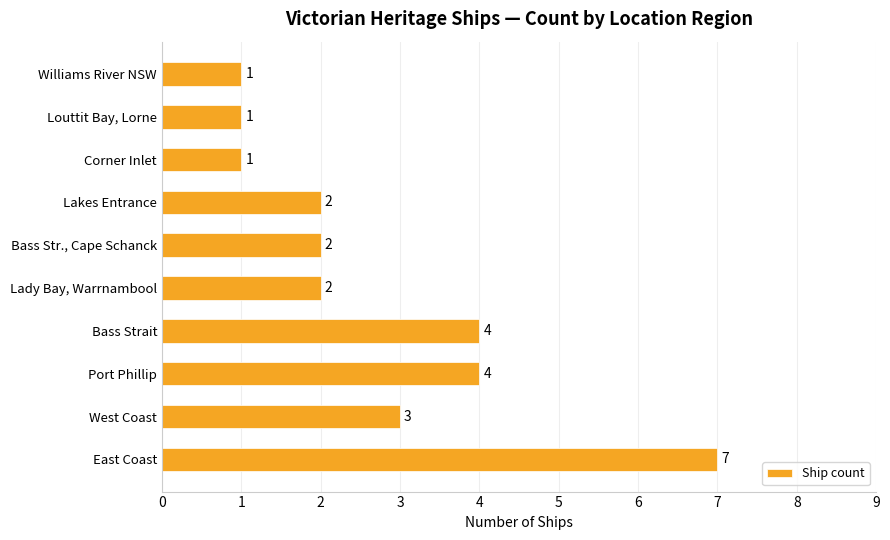

Is it true that the value at Louttit Bay, Lorne is 1?

True